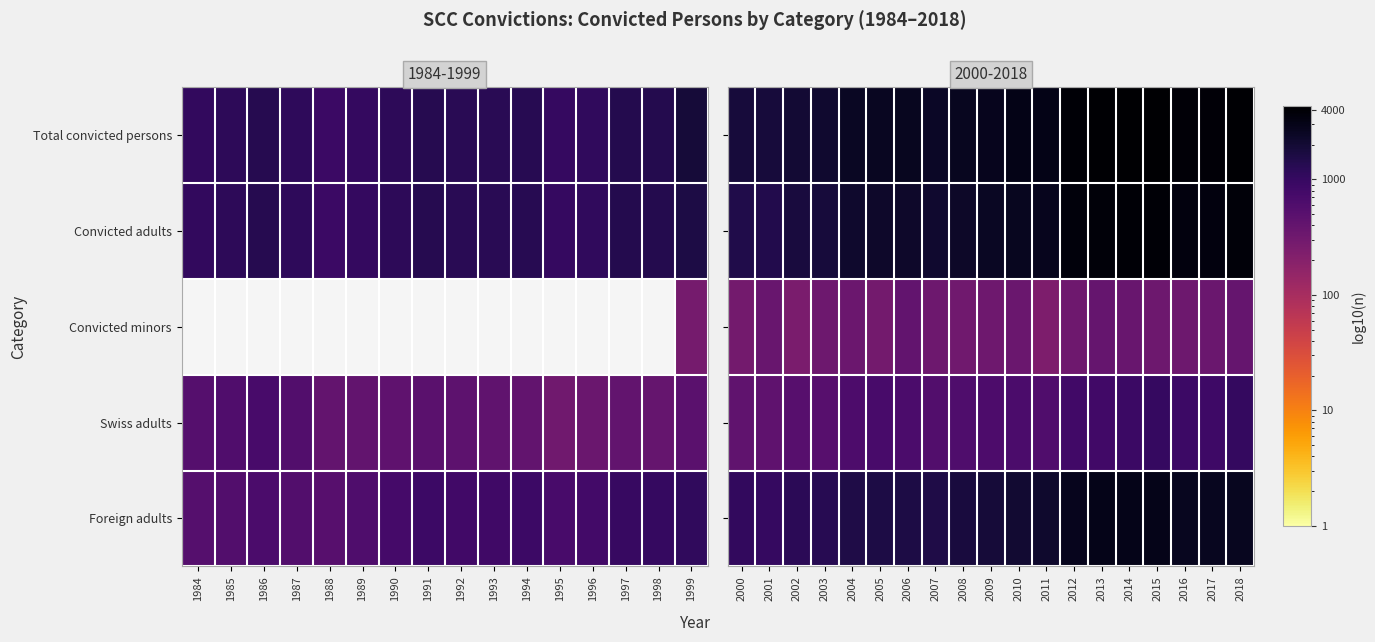

At how many categories does at least one series exceed 2658?

12